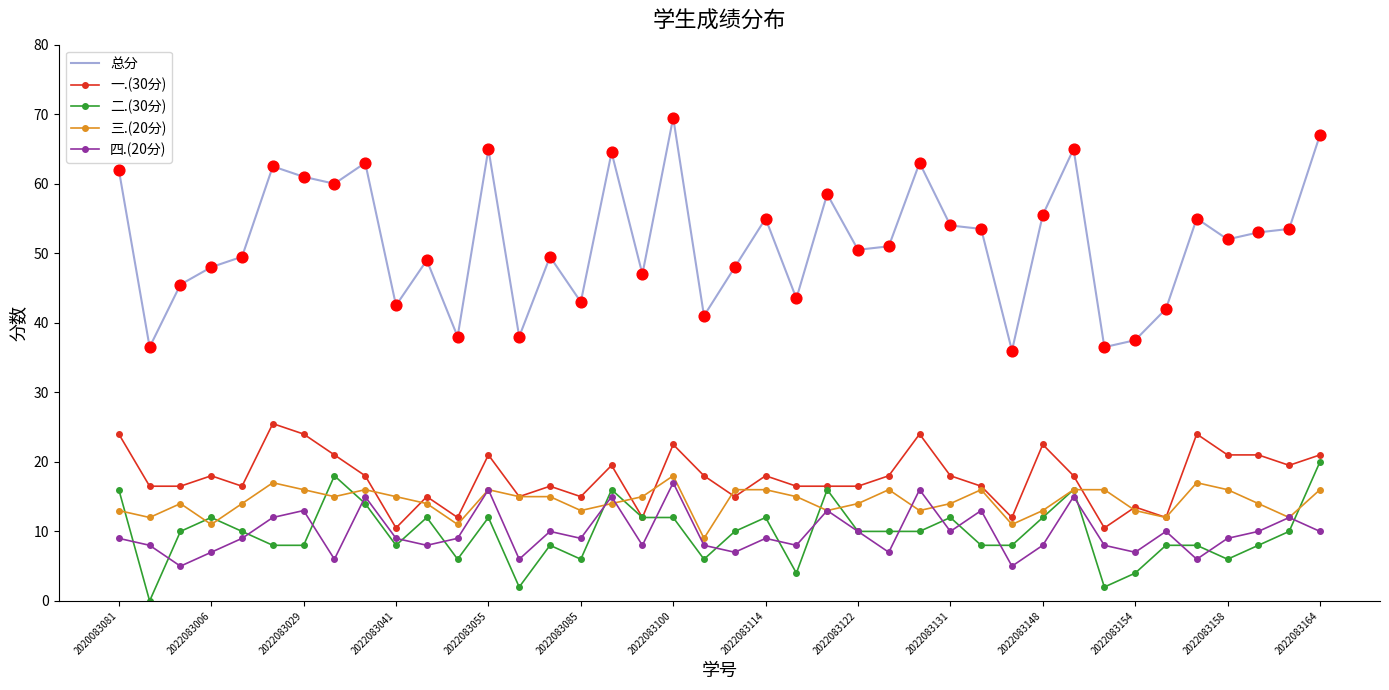

What are all the series names shown in the legend?

总分, 一.(30分), 二.(30分), 三.(20分), 四.(20分)